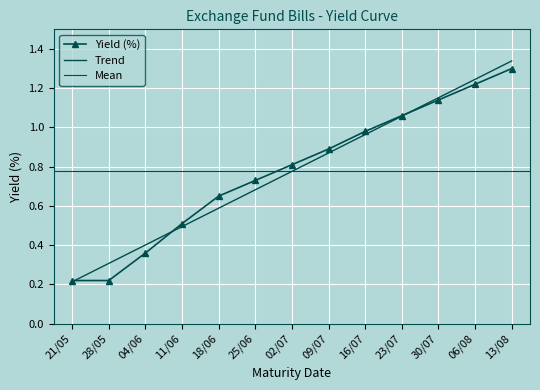

List the labels in order of value, largest first.

13/08, 06/08, 30/07, 23/07, 16/07, 09/07, 02/07, 25/06, 18/06, 11/06, 04/06, 21/05, 28/05